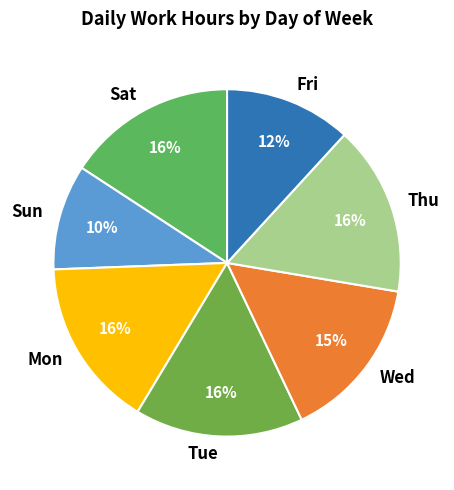

True or false: Tue accounts for 10% of the total.

False